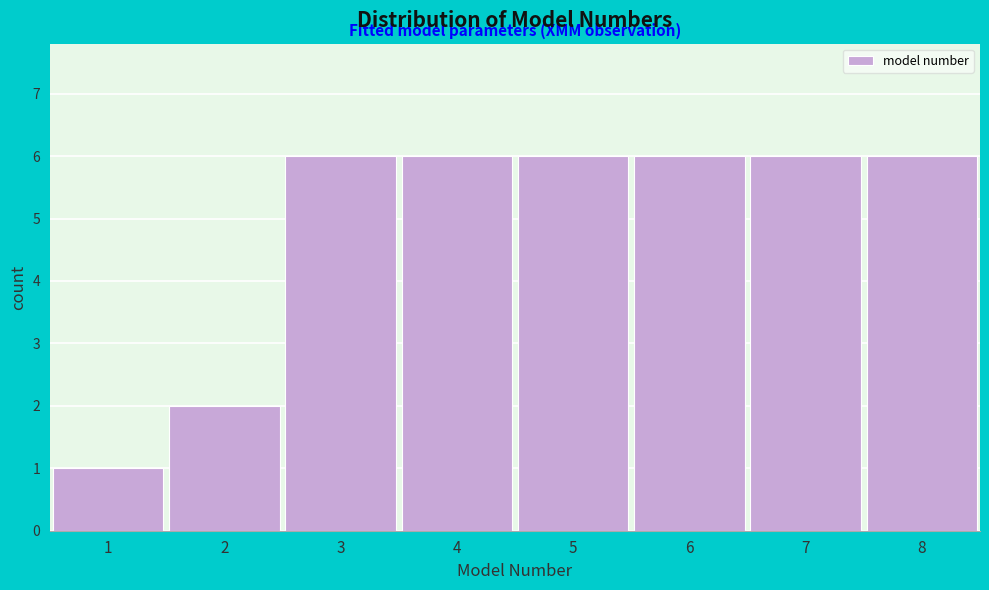

Reading left to right, extract all data points from this chart.

1	2	6	6	6	6	6	6